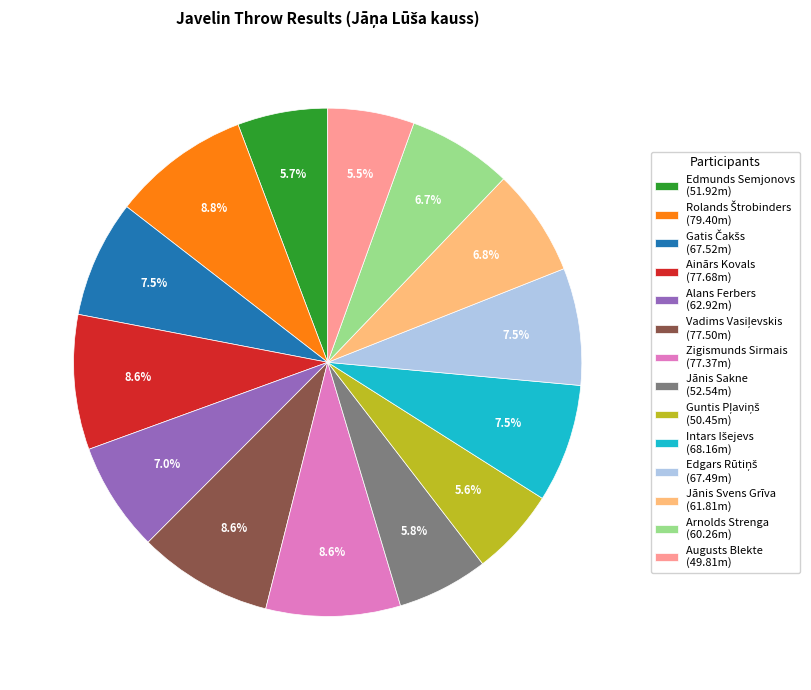

Is it true that Augusts Blekte is 1% of the pie?

False